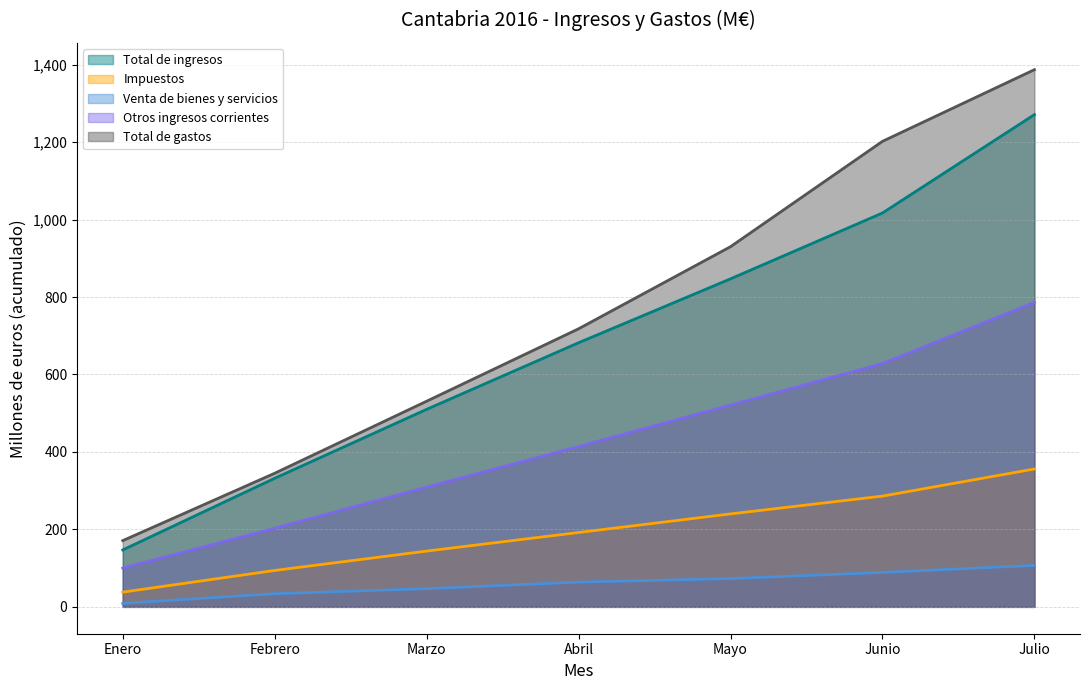

At which label does Total de ingresos reach its minimum?

Enero